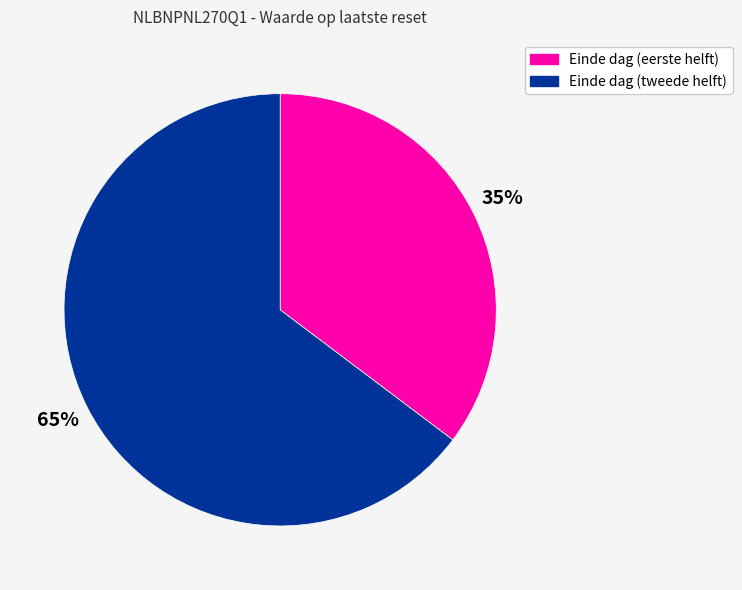

Is there a majority slice in this chart?

Yes